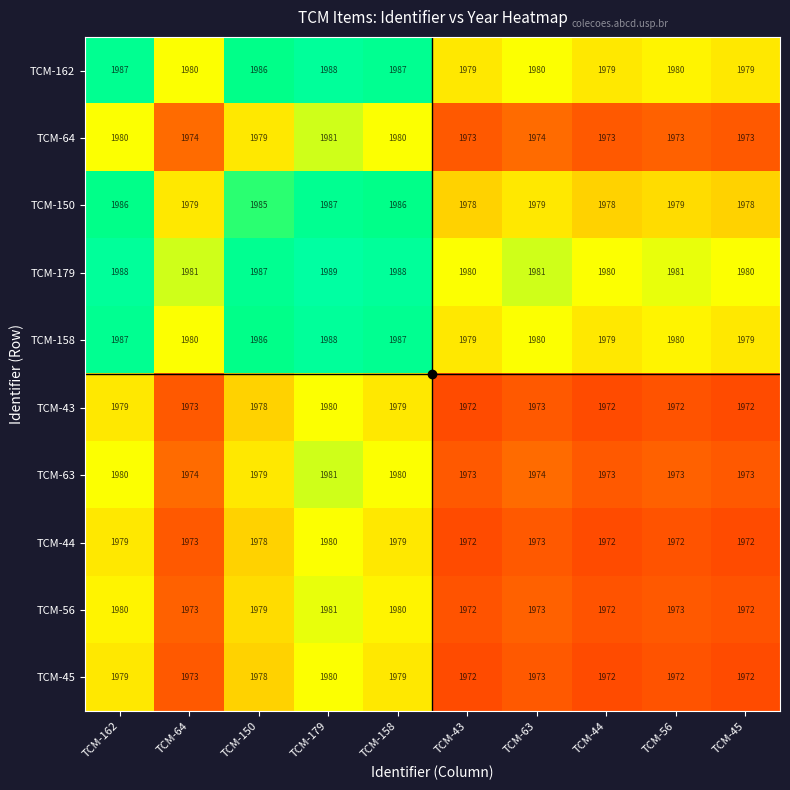

Count the number of categories in the chart.

10